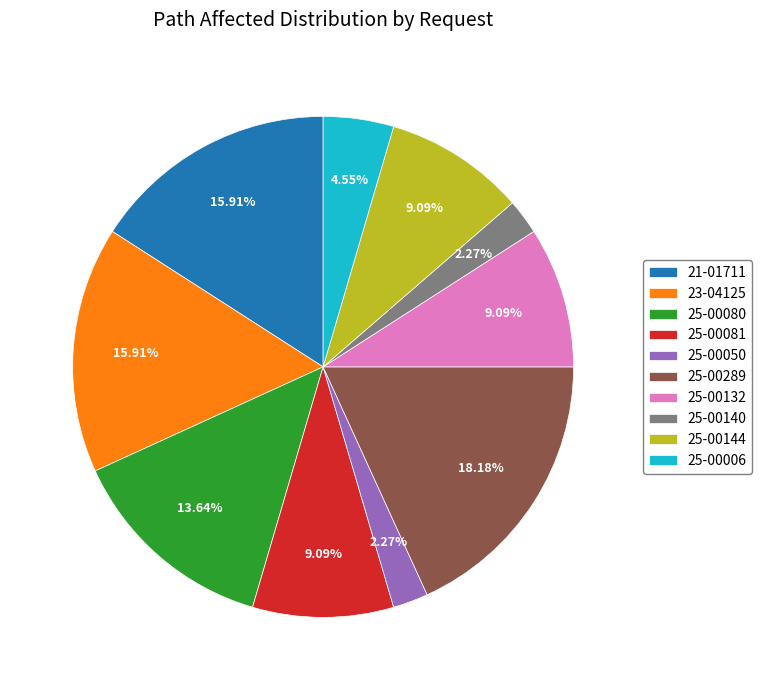

Between 25-00289 and 25-00144, which is larger?

25-00289